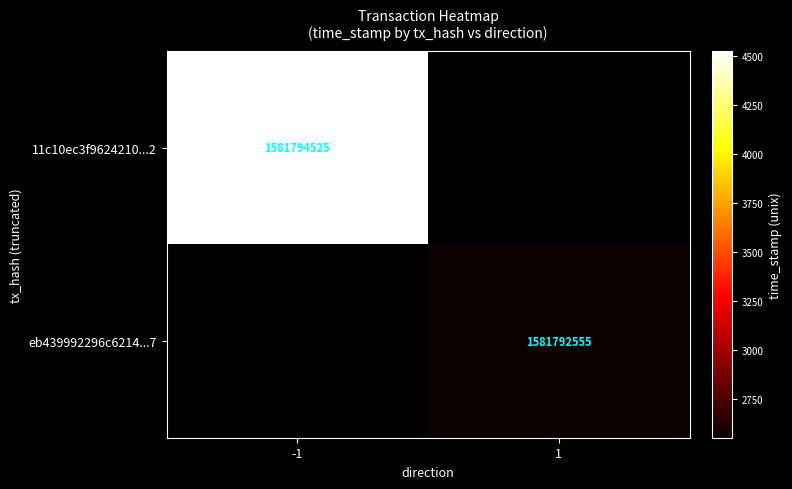

True or false: eb439992296c6214...7 has a value of 2577598505 at 1.

False